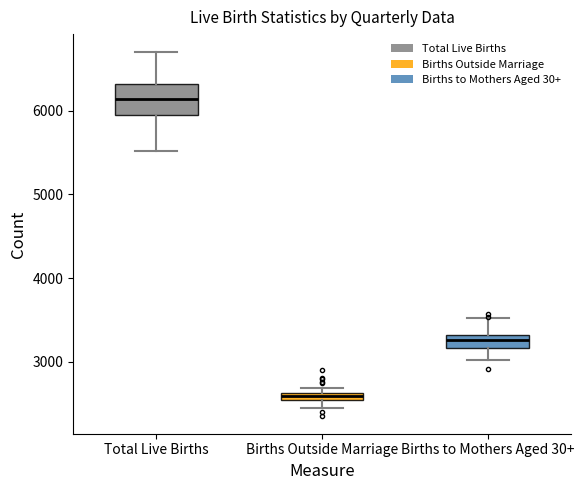

Which box is the tallest, from its lower edge to its upper edge?

Total Live Births